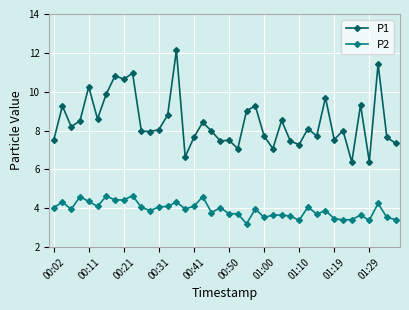

List the series in order of their overall mean, lowest first.

P2, P1